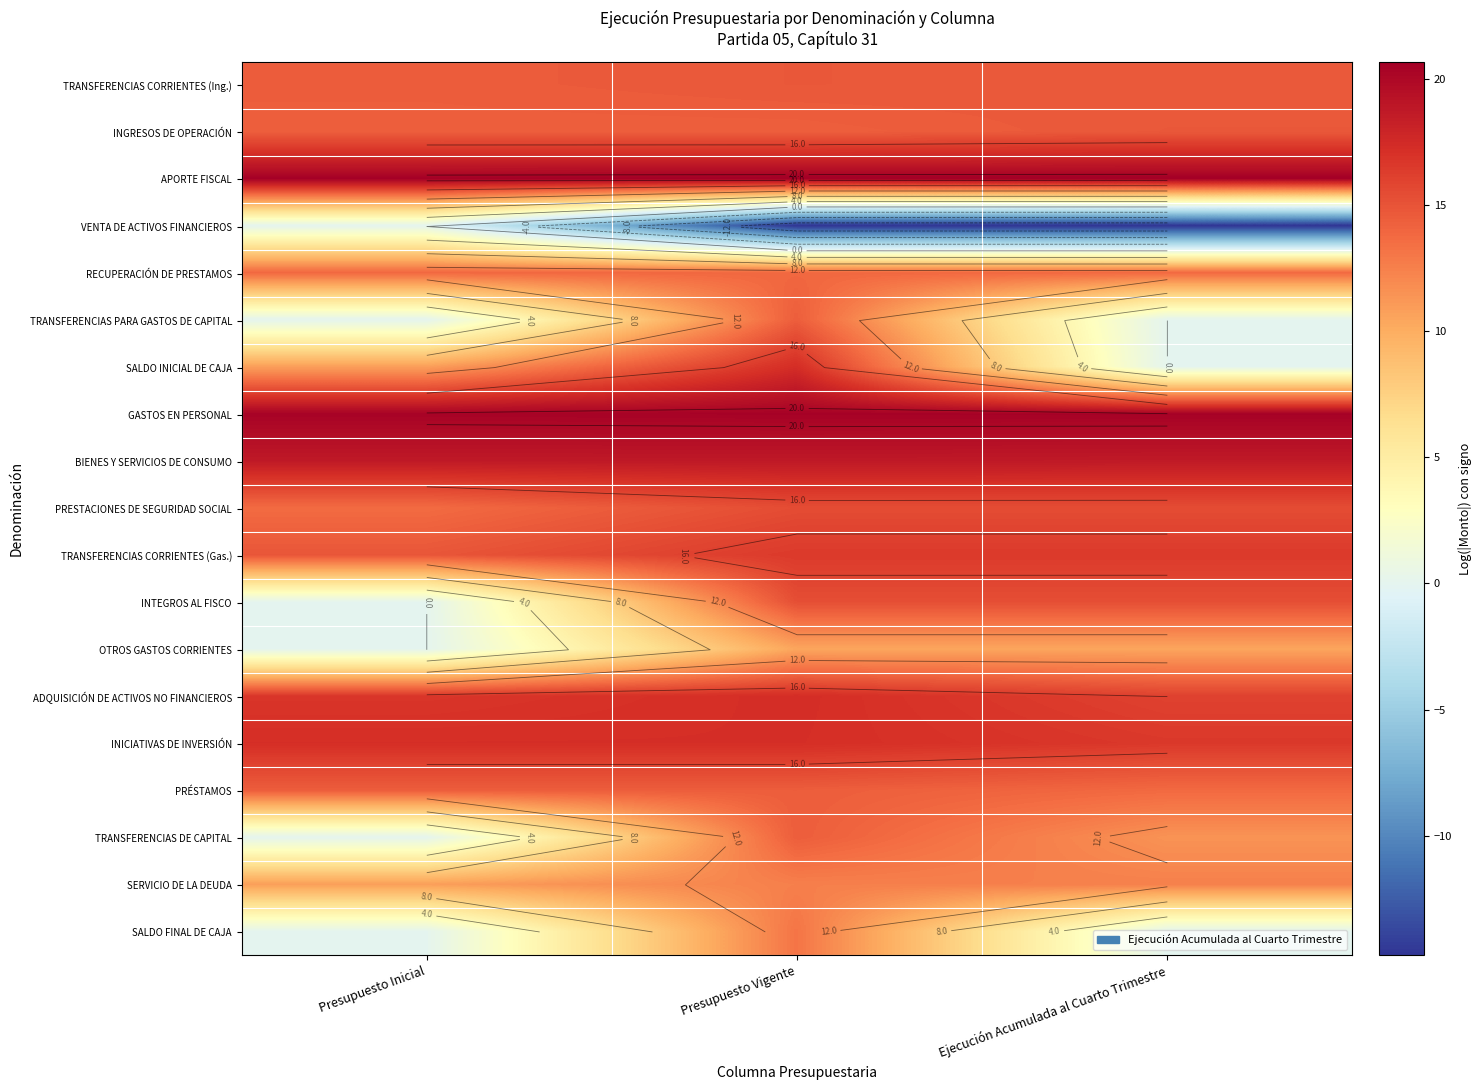

At which category is the sum across all series the highest?

Presupuesto Vigente